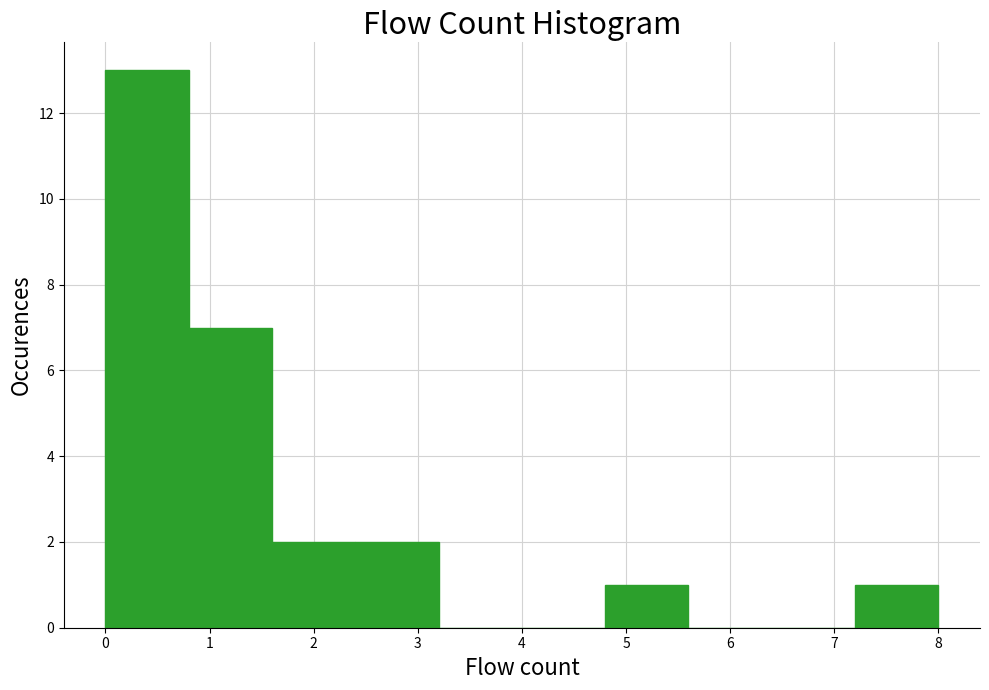

Over which range of the x-axis is the bar tallest?

0.0 to 0.8